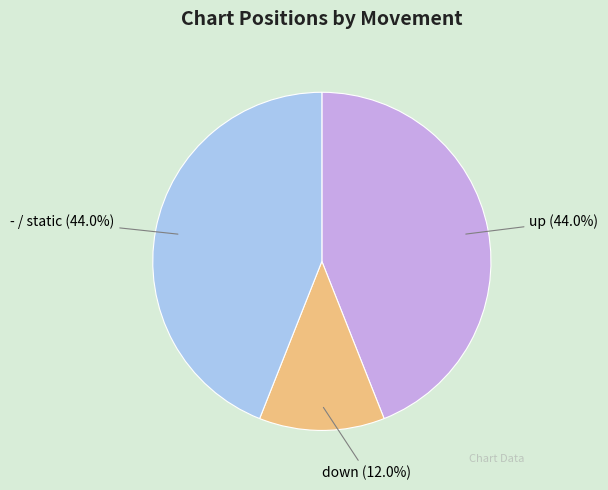

The down slice represents 12% of the pie. True or false?

True